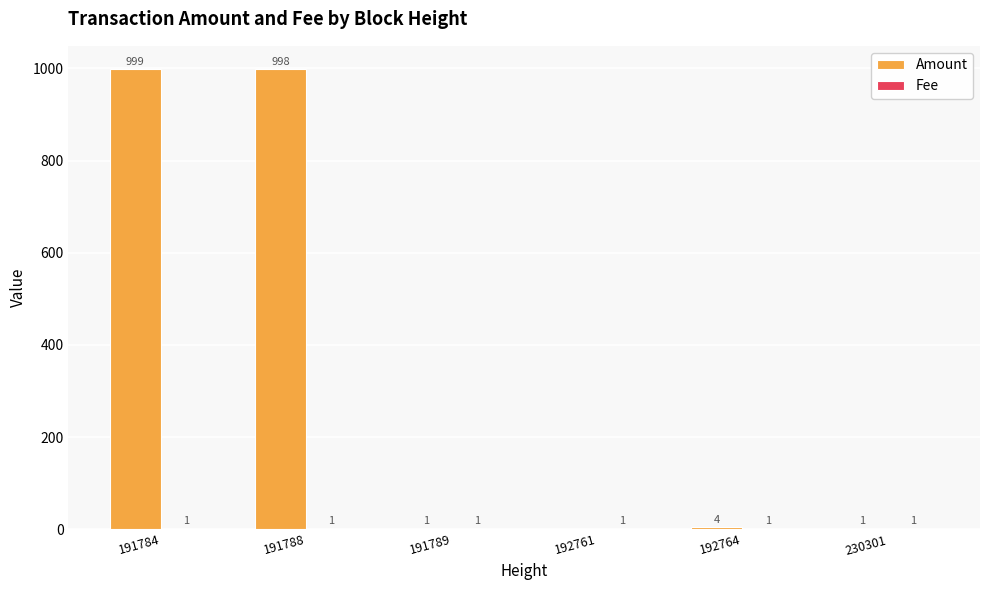

At which category is the sum across all series the highest?

191784